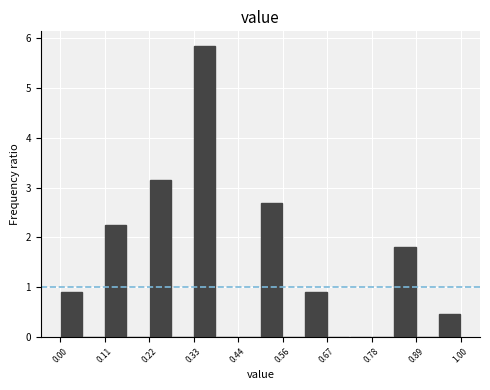

Read against the x-axis, roughly where is the centre of the tallest bar?

0.36